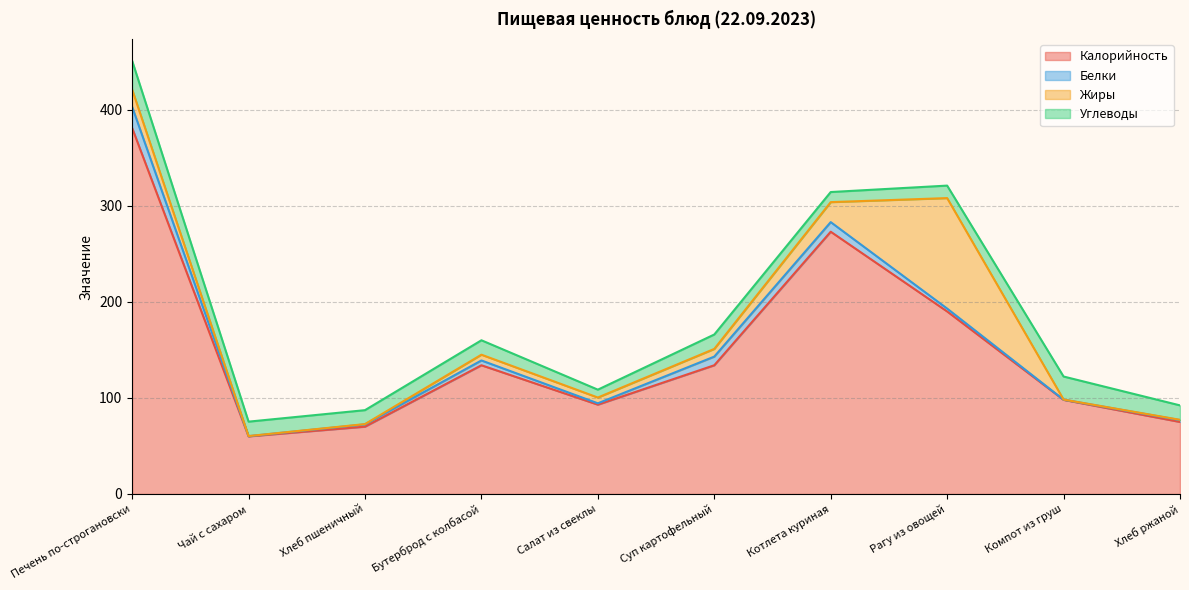

Is it true that Жиры equals 8.2 at Салат из свеклы?

False